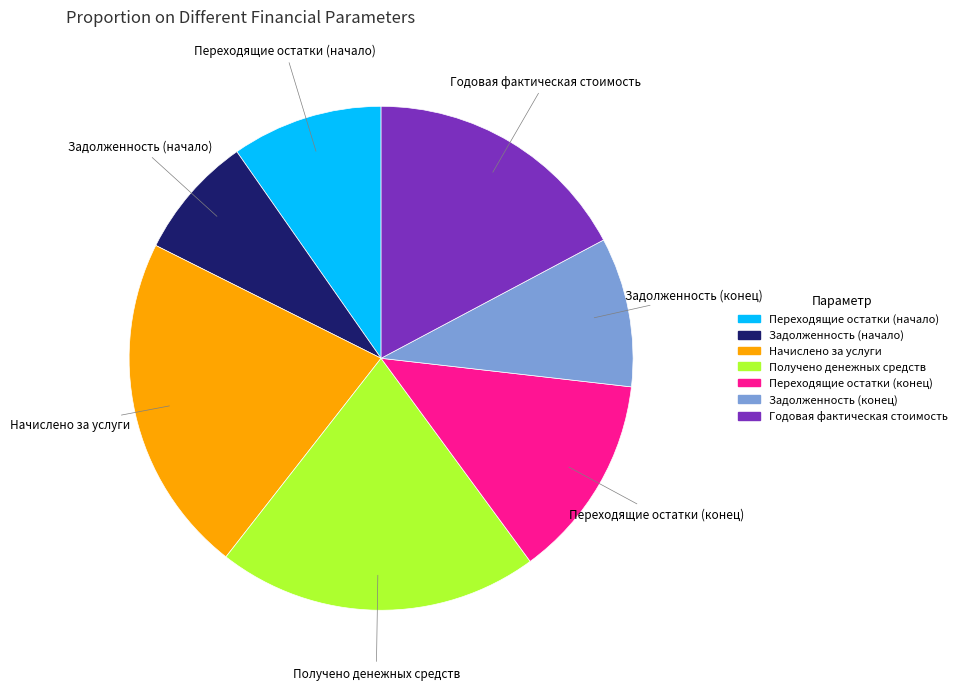

Is there any slice that represents more than half of the pie?

No